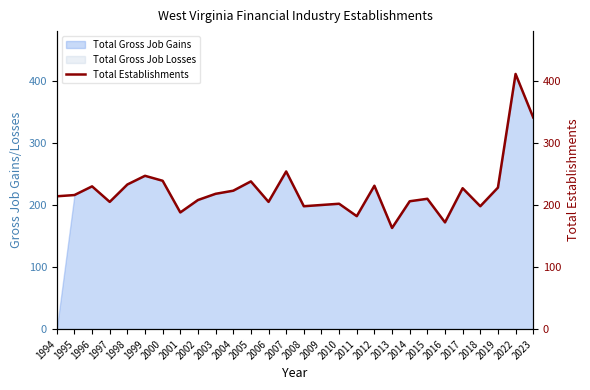

Reading left to right, extract all data points from this chart.

214	216	230	205	233	247	239	188	208	218	223	238	205	254	198	200	202	182	231	163	206	210	172	227	198	228	411	341